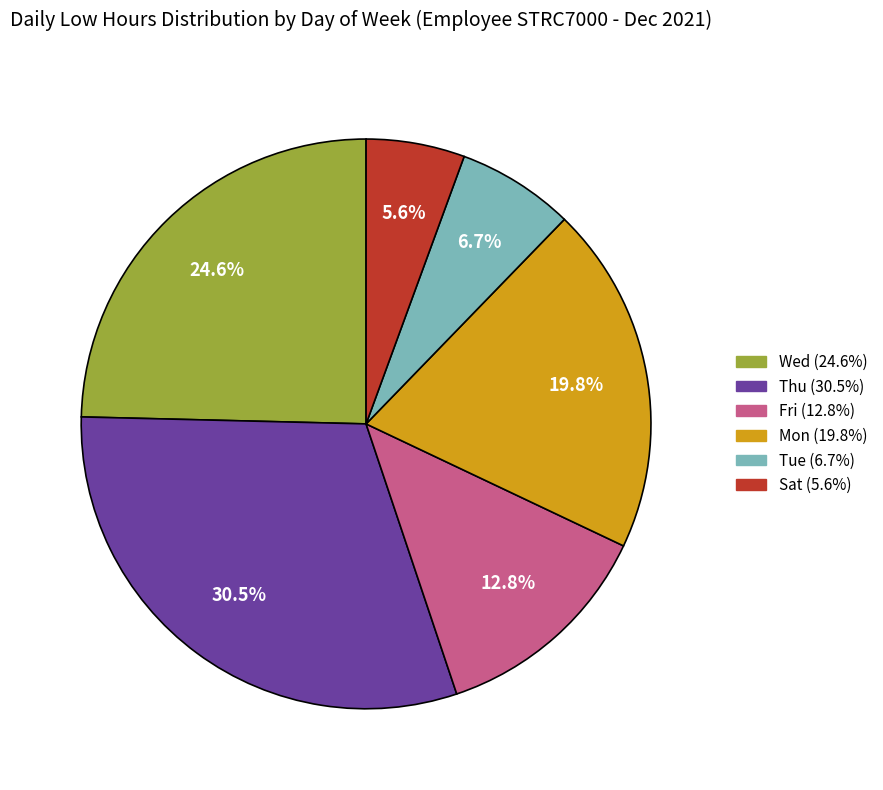

How many slices are in this pie chart?

6